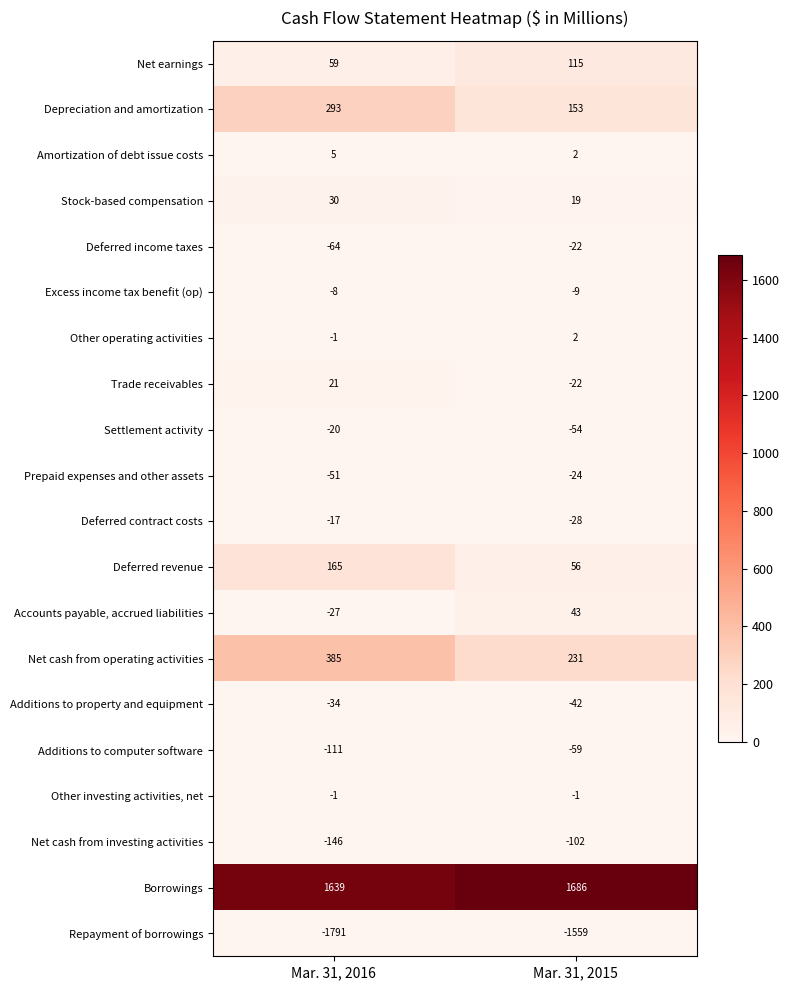

What is the smallest value displayed?

-1791